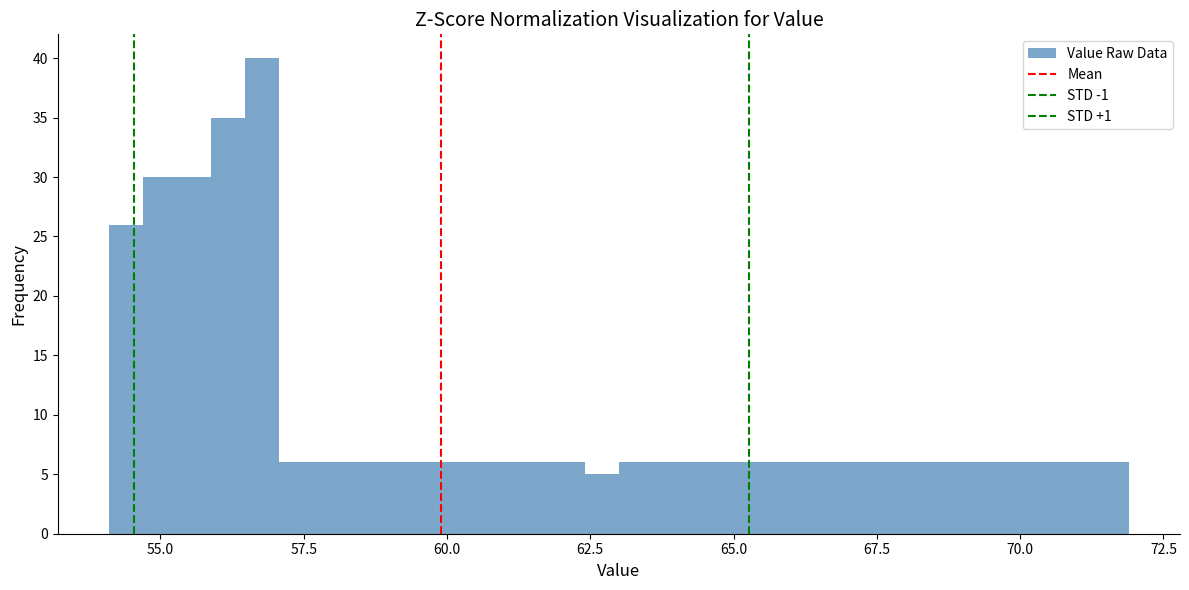

Around what value on the x-axis is the tallest bar? Give the approximate position of its centre, as read against the axis.

57.0